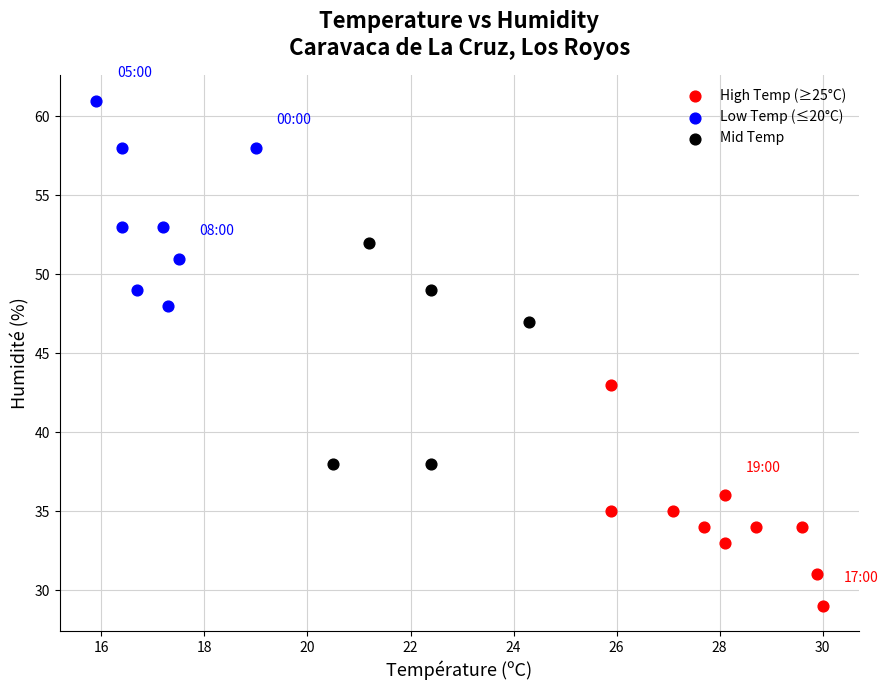

Which series reaches the maximum Y coordinate?

Low Temp (≤20°C)